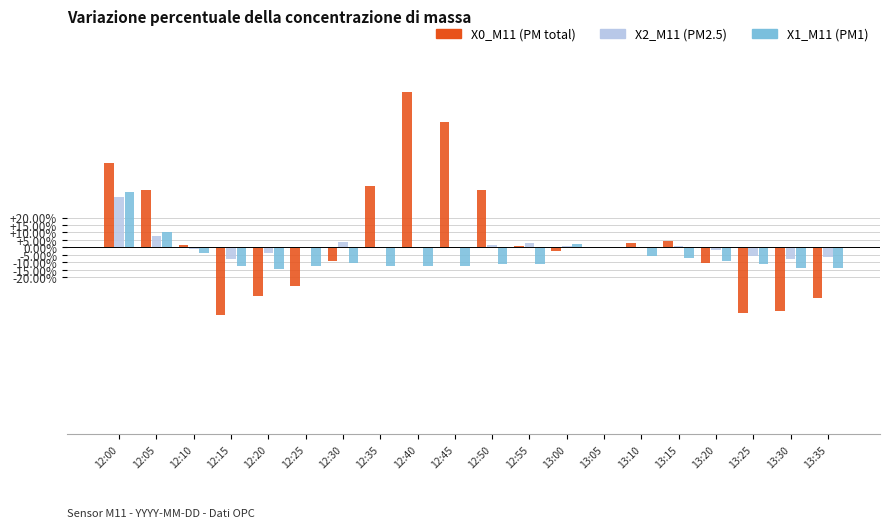

What is the greatest value displayed?

103.7